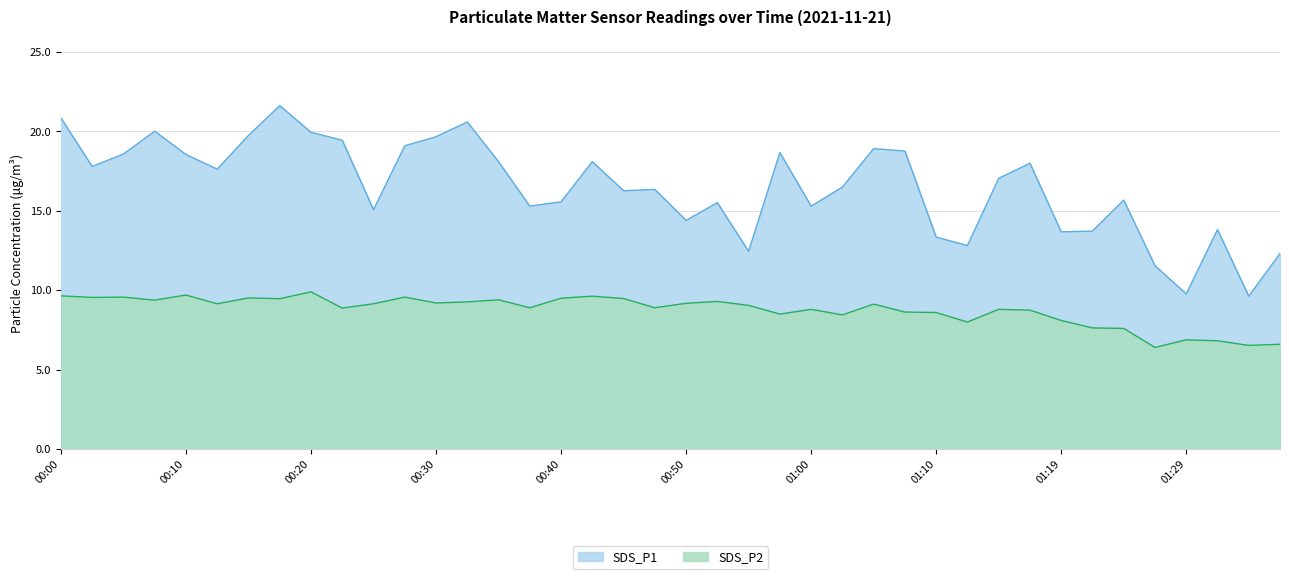

What is the maximum value shown in the chart?

21.6